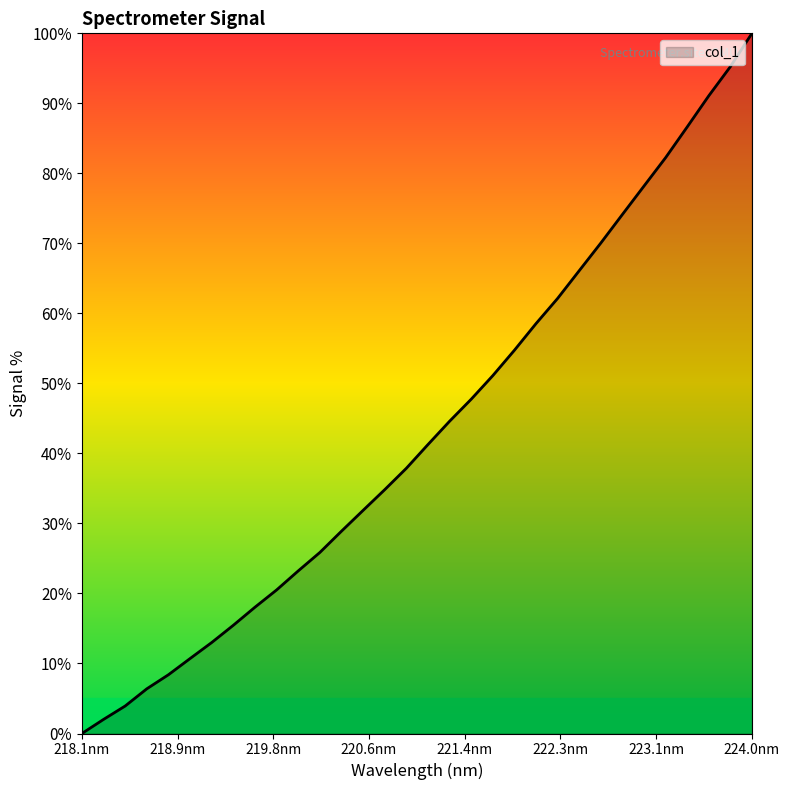

What is the maximum value shown in the chart?

100.0